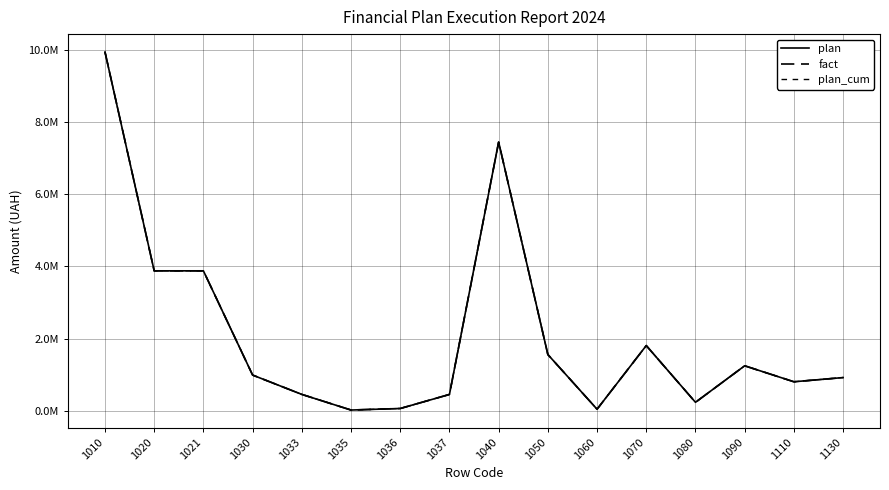

Reading left to right, list all the values displayed in this chart.

plan: 9940269.2	3877409.9	3877409.9	989058.5	453602.7	20418.8	62910.6	452126.4	7445324.7	1558316.3	42834.3	1806387.7	234268.1	1245914.7	803541.5	920040.6
fact: 9940269.2	3877409.9	3877409.9	989058.5	453602.7	20418.8	62910.6	452126.4	7445324.7	1558316.3	42834.3	1806387.7	234268.1	1245914.7	803541.5	920040.6
plan_cum: 9940269.2	3877409.9	3877409.9	989058.5	453602.7	20418.8	62910.6	452126.4	7445324.7	1558316.3	42834.3	1806387.7	234268.1	1245914.7	803541.5	920040.6